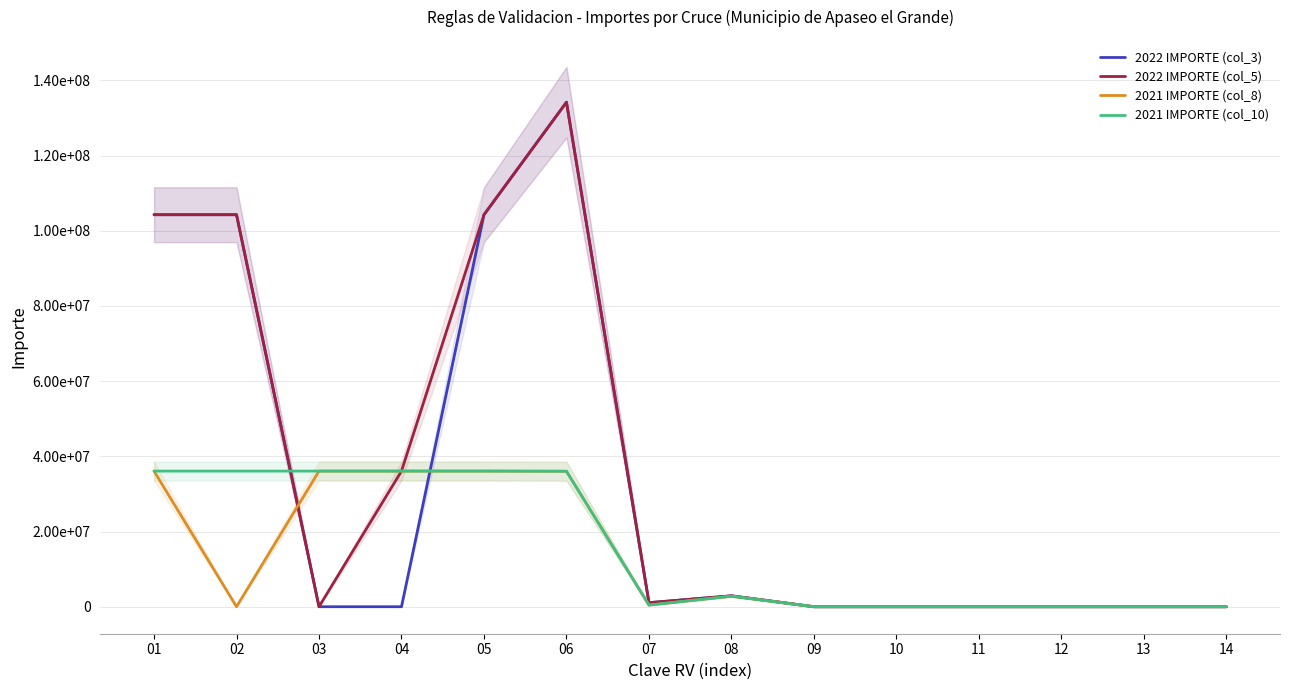

Reading left to right, transcribe all the data shown in this chart.

2022 IMPORTE (col_3): 01=104272602.8	02=104272602.8	03=0.0	04=0.0	05=104272602.8	06=134200977.8	07=1075206.2	08=2904401.2	09=0.0	10=0.0	11=0.0	12=0.0	13=0.0	14=0.0
2022 IMPORTE (col_5): 01=104272602.8	02=104272602.8	03=0.0	04=36079639.7	05=104272602.8	06=134200977.8	07=1075206.2	08=2904401.2	09=0.0	10=0.0	11=0.0	12=0.0	13=0.0	14=0.0
2021 IMPORTE (col_8): 01=36079639.7	02=0.0	03=36079639.7	04=36079639.7	05=36079639.7	06=36039117.8	07=442012.7	08=2803689.4	09=0.0	10=0.0	11=0.0	12=0.0	13=0.0	14=0.0
2021 IMPORTE (col_10): 01=36079639.7	02=36079639.7	03=36079639.7	04=36079639.7	05=36079639.7	06=36039117.8	07=442012.7	08=2803689.4	09=0.0	10=0.0	11=0.0	12=0.0	13=0.0	14=0.0